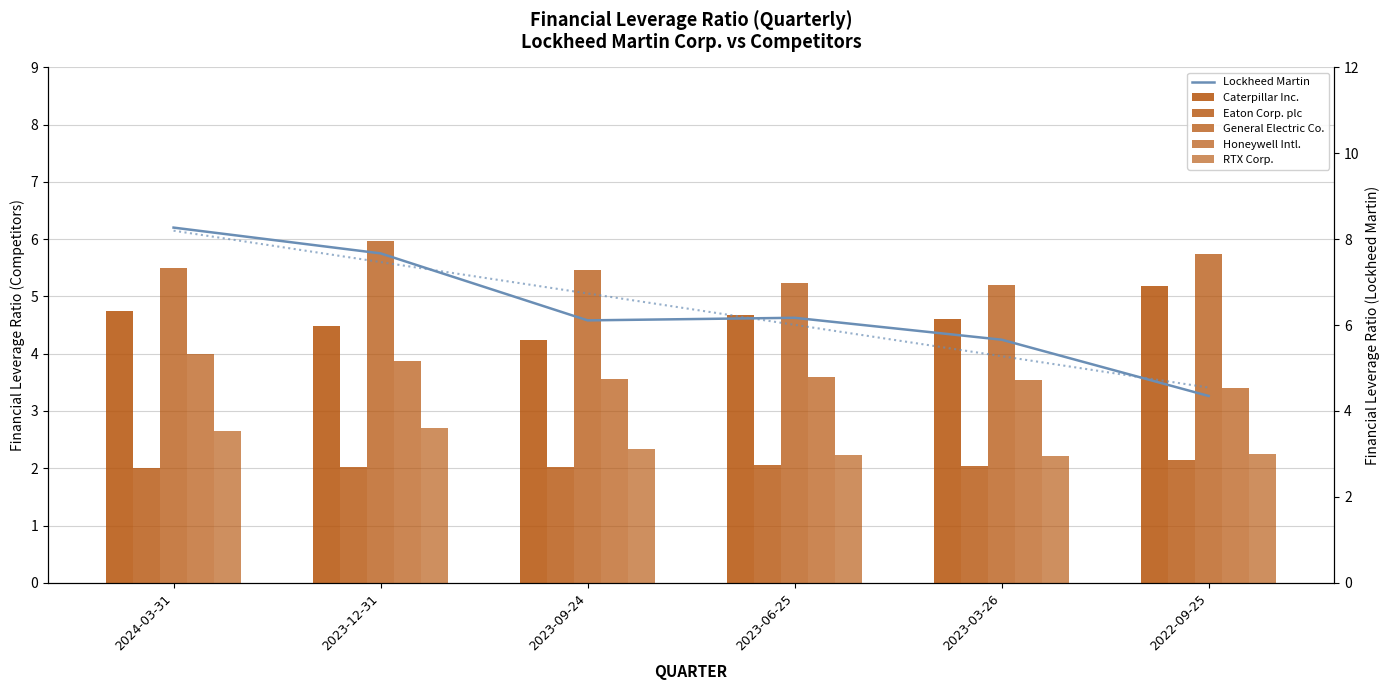

What is the approximate value of RTX Corp. at 2022-09-25?

2.2